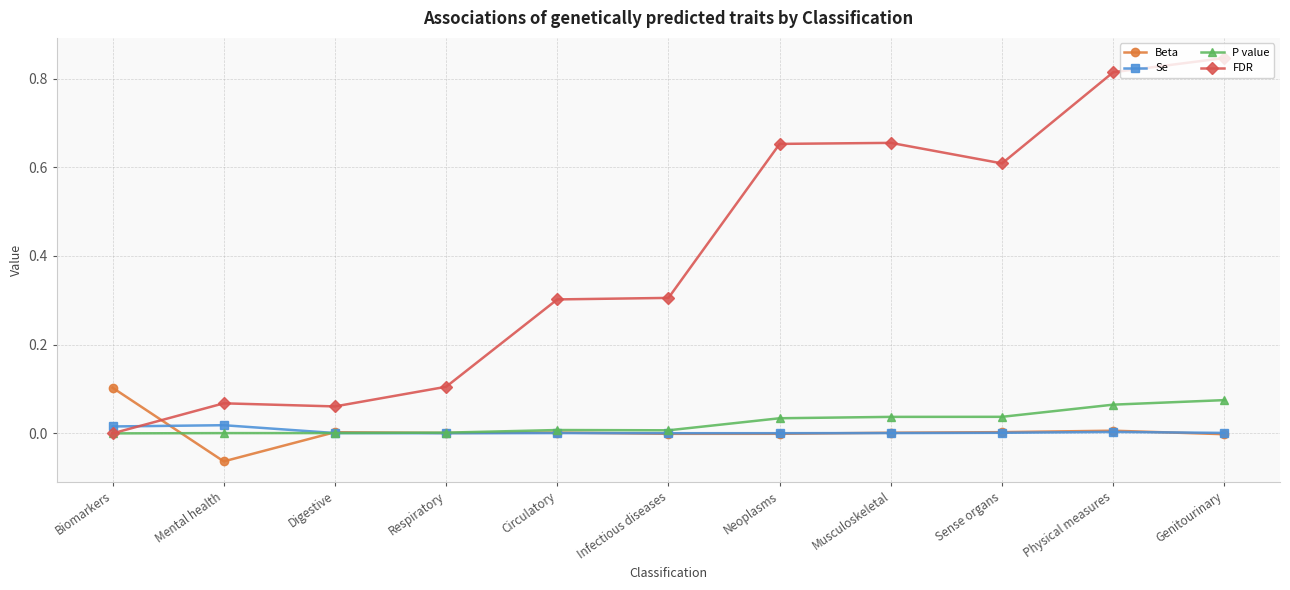

Between Respiratory and Neoplasms, which series saw the biggest shift?

FDR